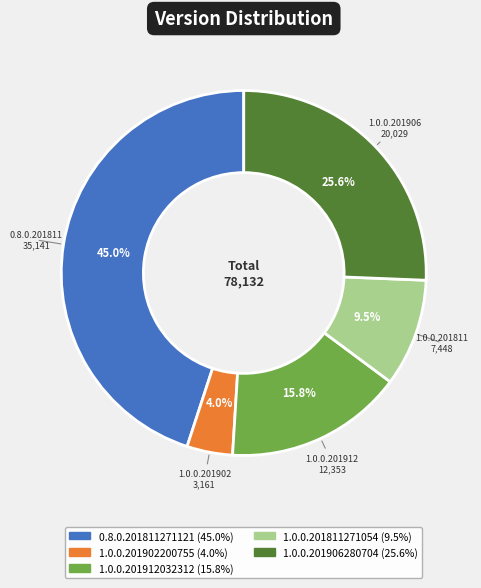

Is there a majority slice in this chart?

No